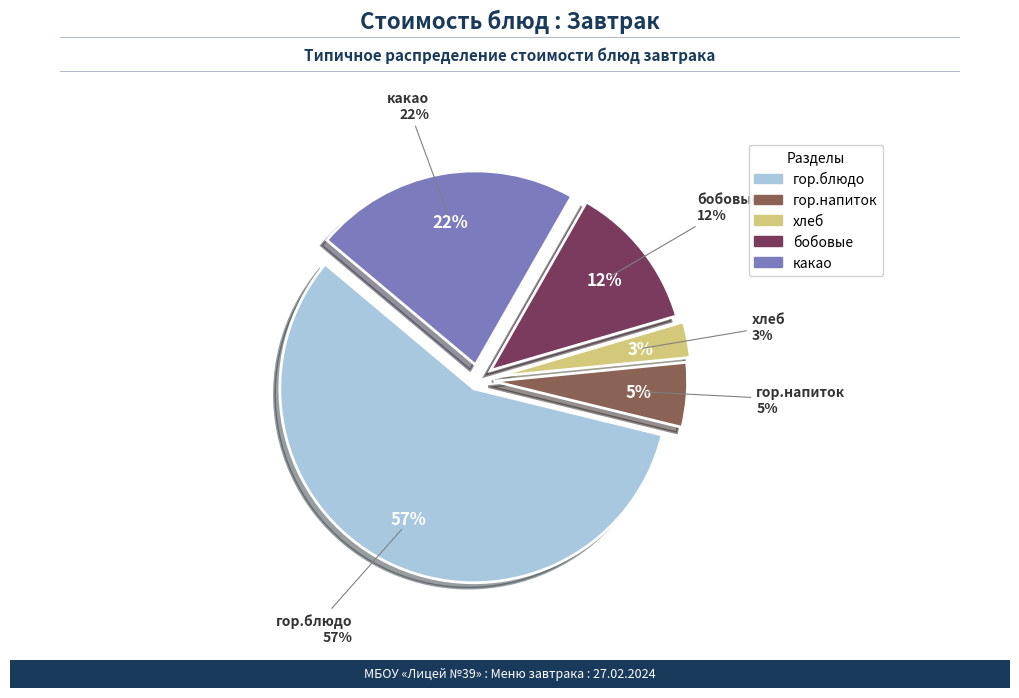

What percentage is the бобовые slice, to the nearest percent?

12%